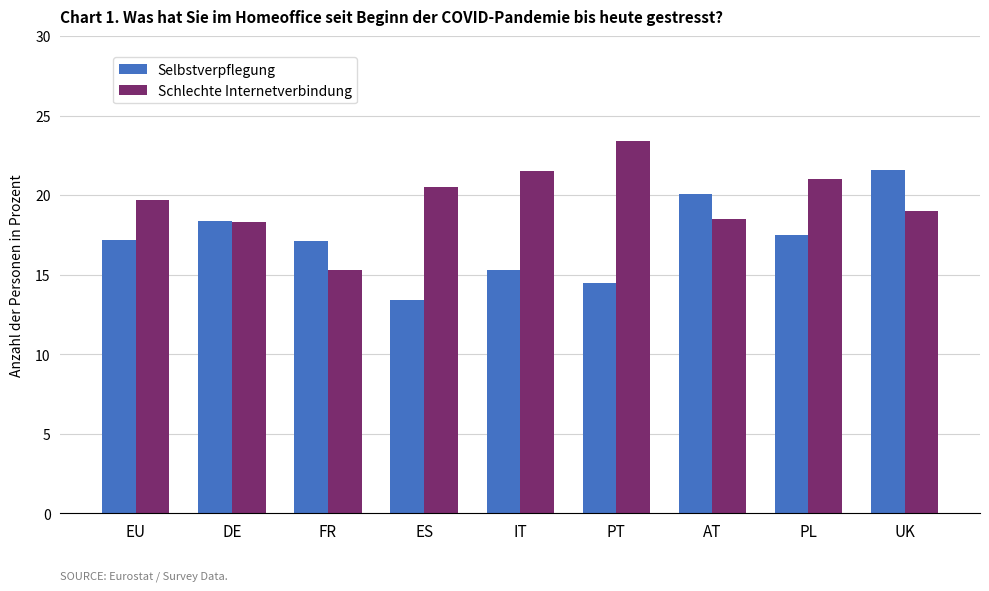

The value of Selbstverpflegung at UK is 8.3. True or false?

False